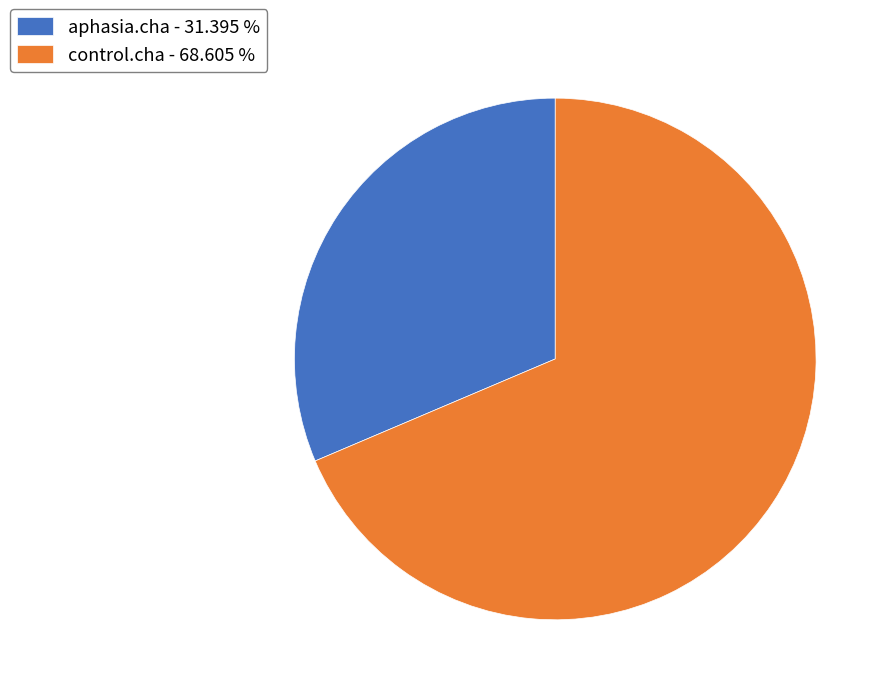

Does any single category account for the majority?

Yes